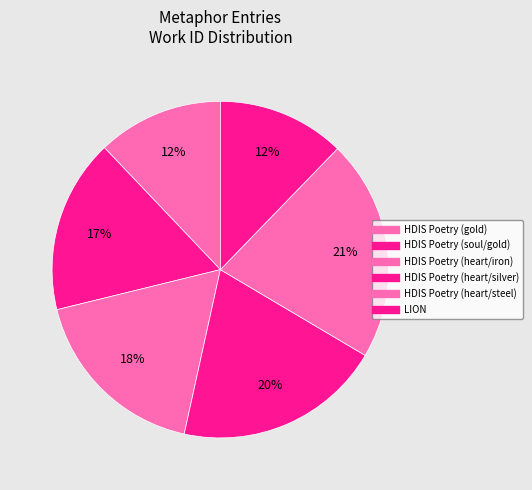

Rank the categories by value from lowest to highest.

HDIS Poetry (gold), LION, HDIS Poetry (soul/gold), HDIS Poetry (heart/iron), HDIS Poetry (heart/silver), HDIS Poetry (heart/steel)